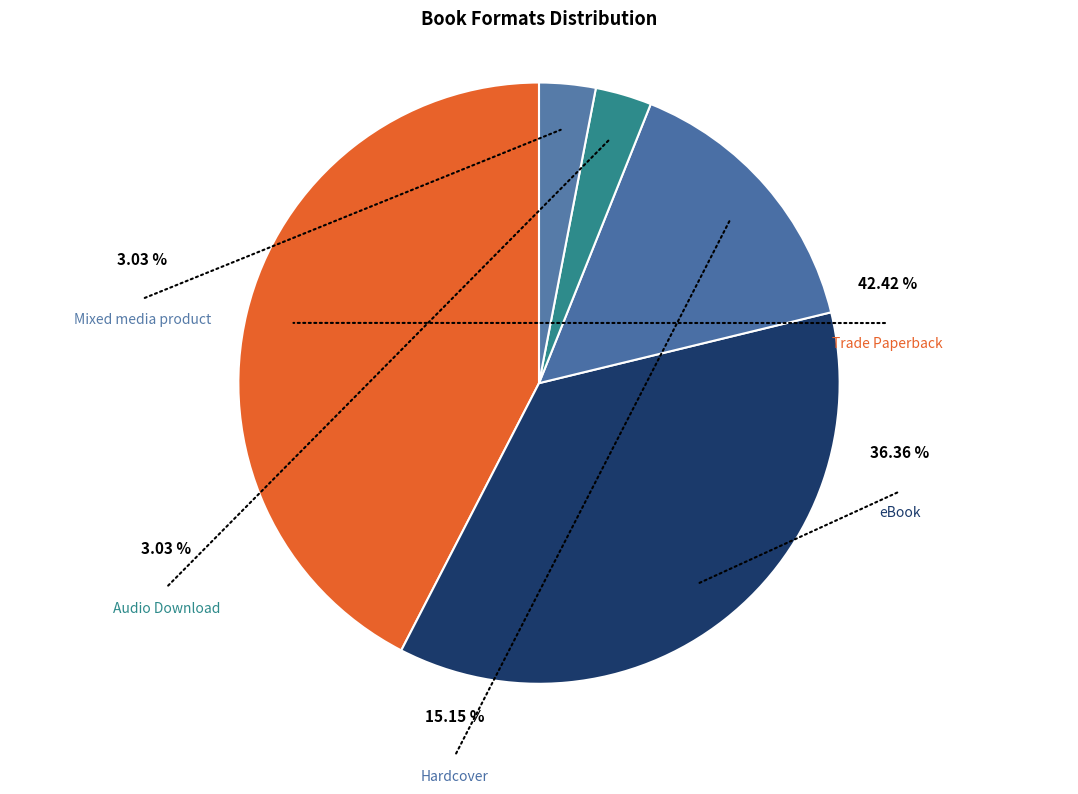

What percentage is the eBook slice, to the nearest percent?

36%